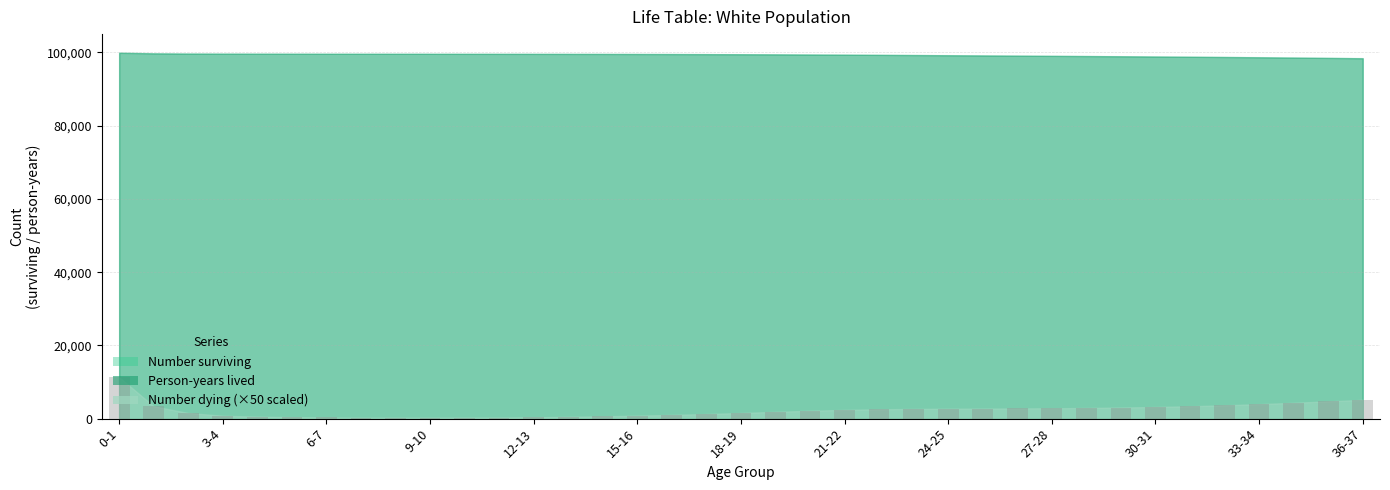

What is the sum of all values?

82776.0